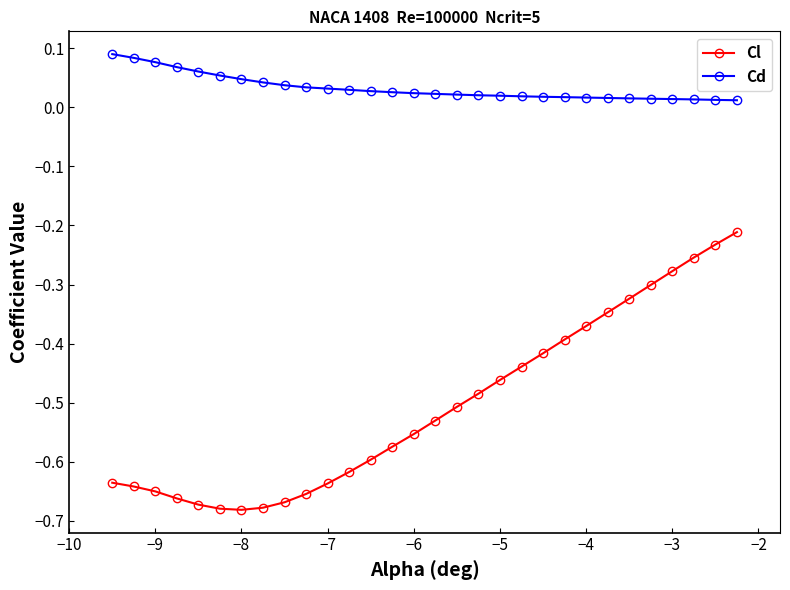

What is the sum of all Cl values?

-15.2